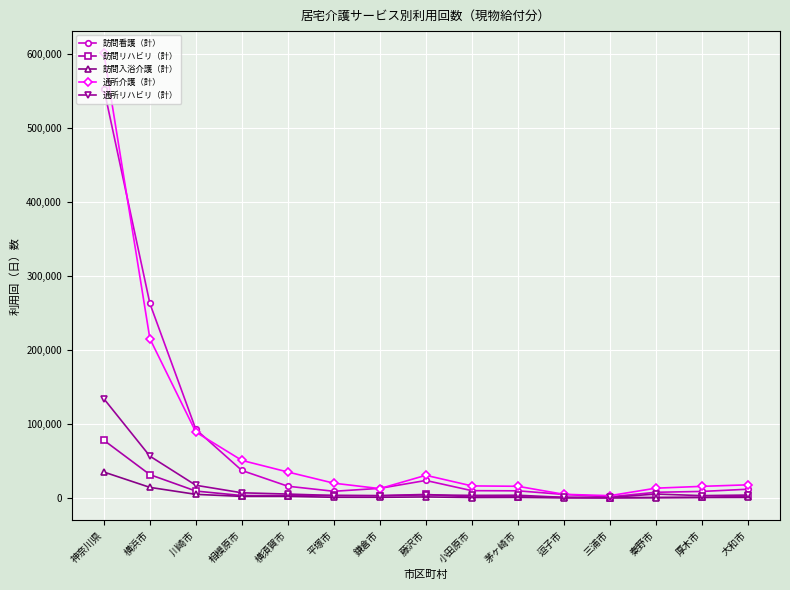

What is the greatest value displayed?

600908